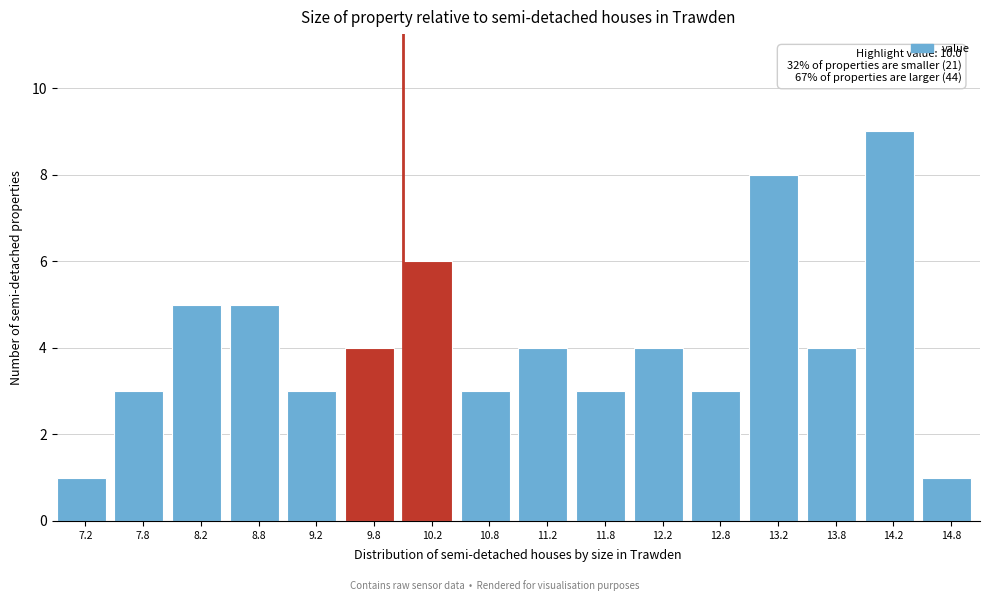

Which range on the x-axis has the tallest bar?

14.0 to 14.5